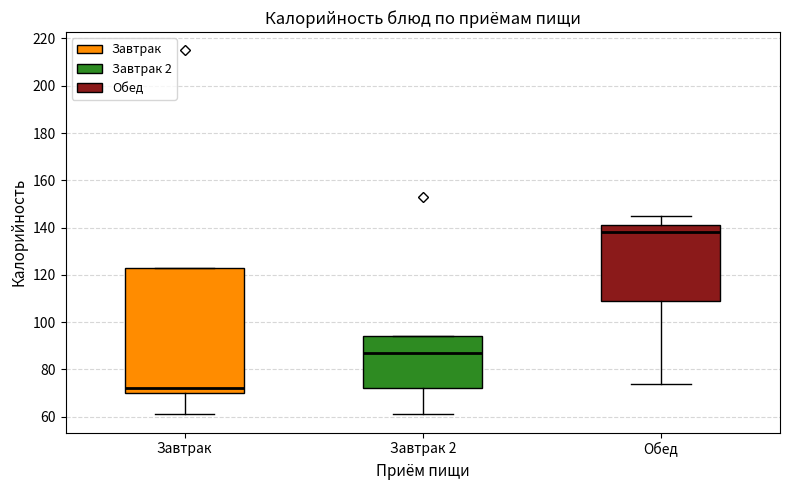

Which box's median line is the lowest?

Завтрак